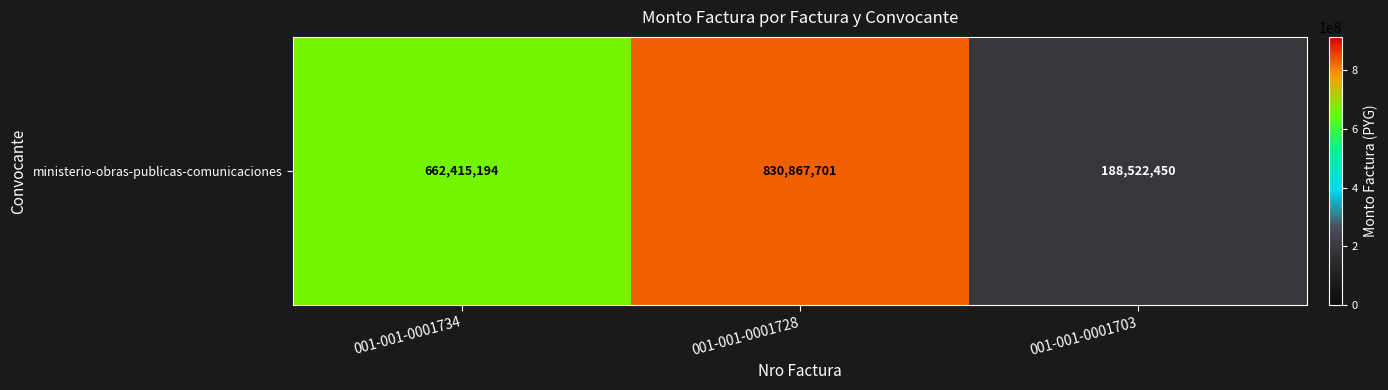

The value at 001-001-0001734 is 1165185725. True or false?

False